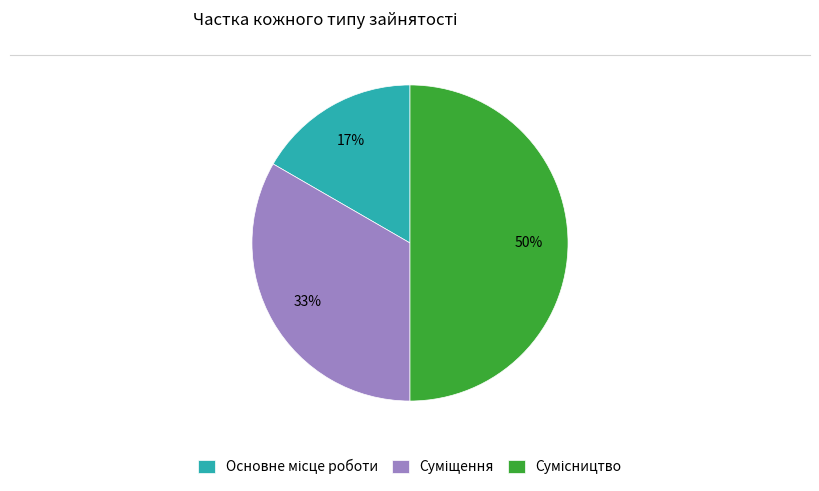

How many slices are in this pie chart?

3